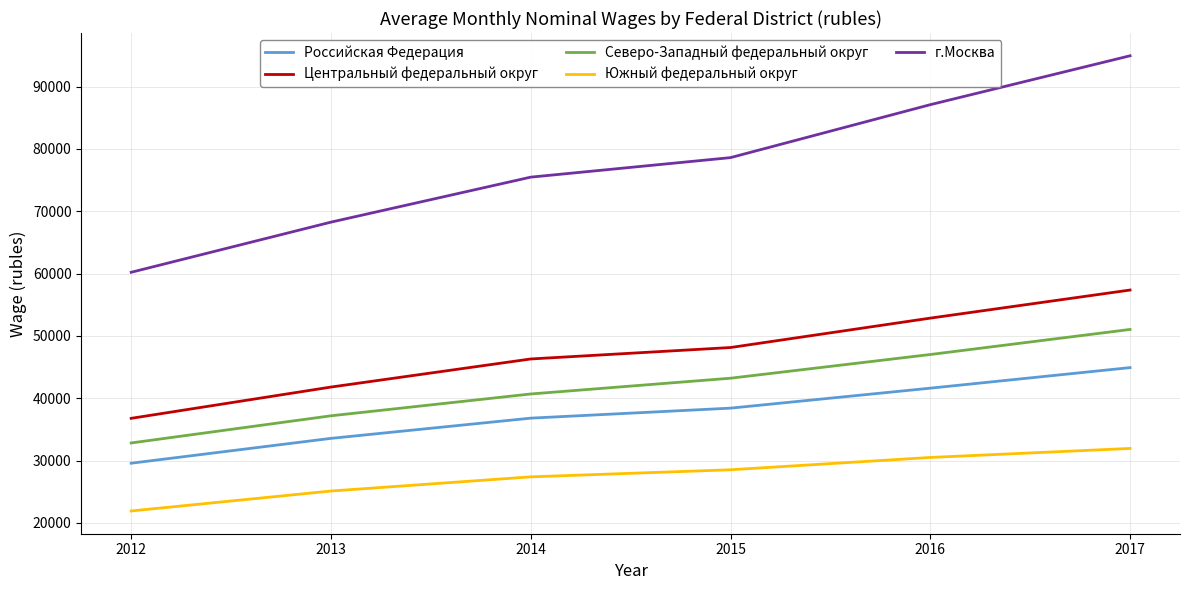

List the labels in order of Южный федеральный округ value, largest first.

2017, 2016, 2015, 2014, 2013, 2012